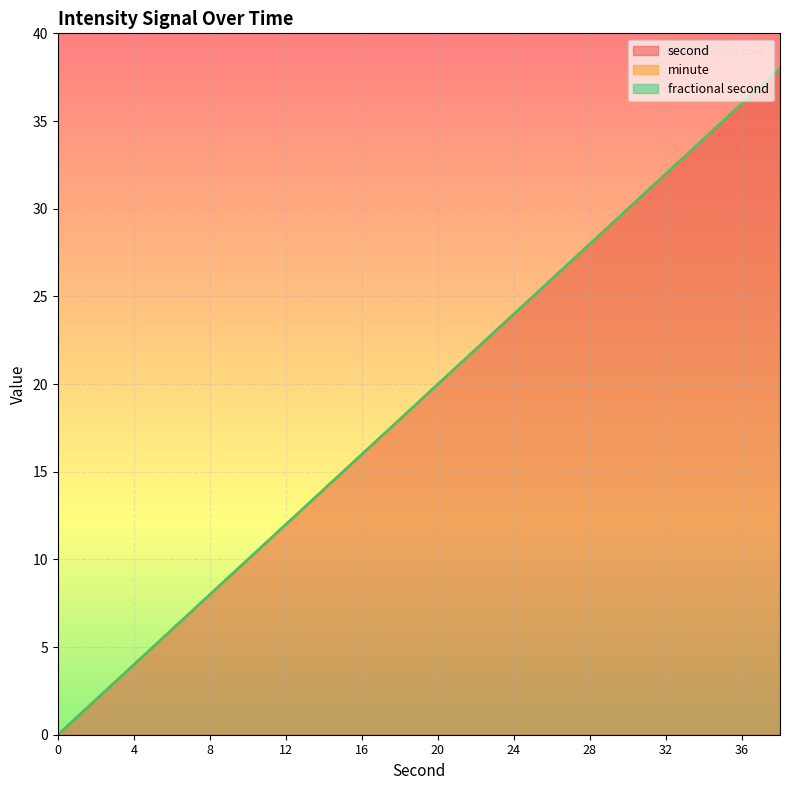

True or false: minute has more than 0 interior local peaks.

False